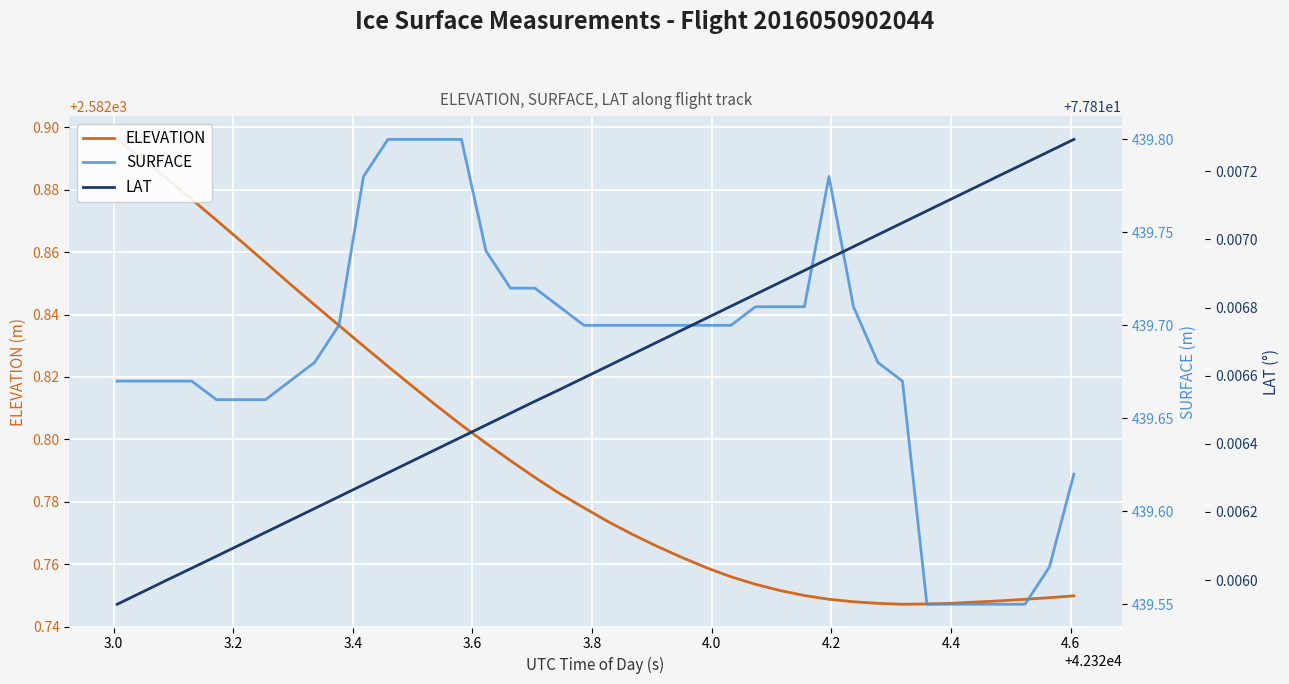

Is it true that ELEVATION equals 2582.8 at 4.6?

True